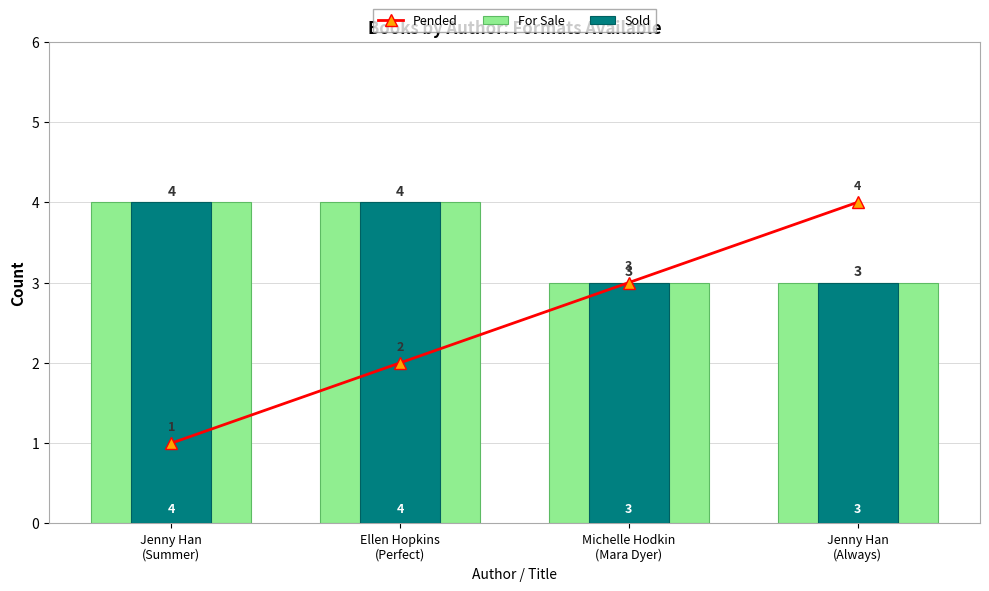

Reading right to left, extract all data points from this chart.

Pended: 4	3	2	1
For Sale: 3	3	4	4
Sold: 3	3	4	4